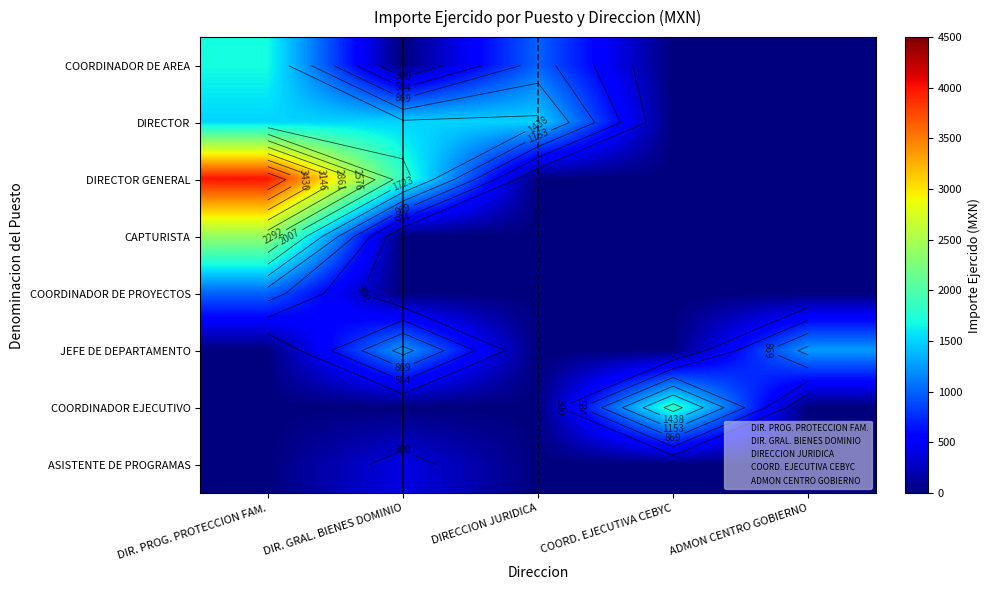

Is the value of ASISTENTE DE PROGRAMAS at DIR. PROG. PROTECCION FAM. greater than the value of DIRECTOR at ADMON CENTRO GOBIERNO?

No